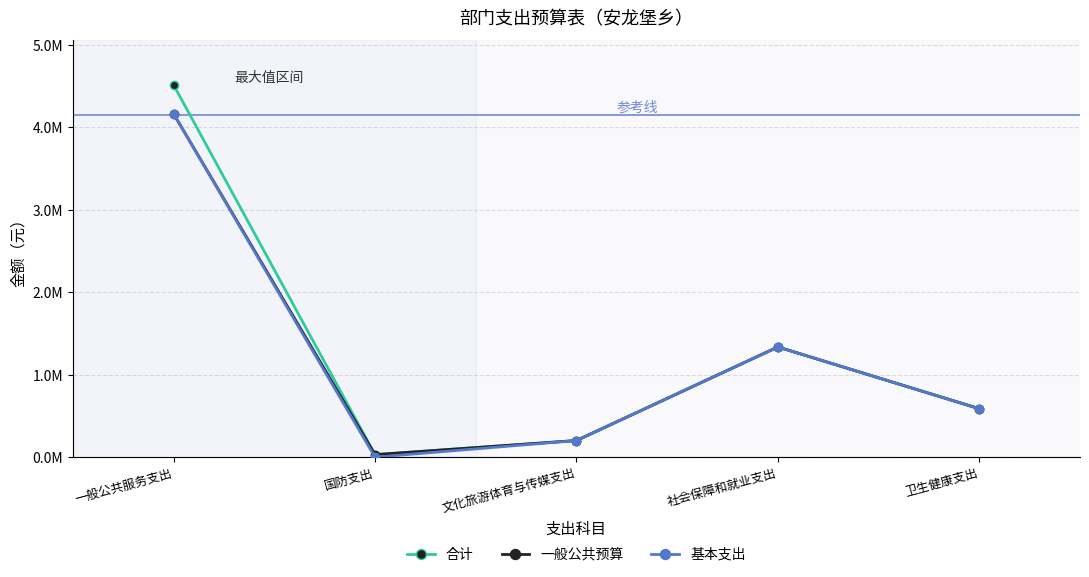

Which category has the highest value across all series?

一般公共服务支出